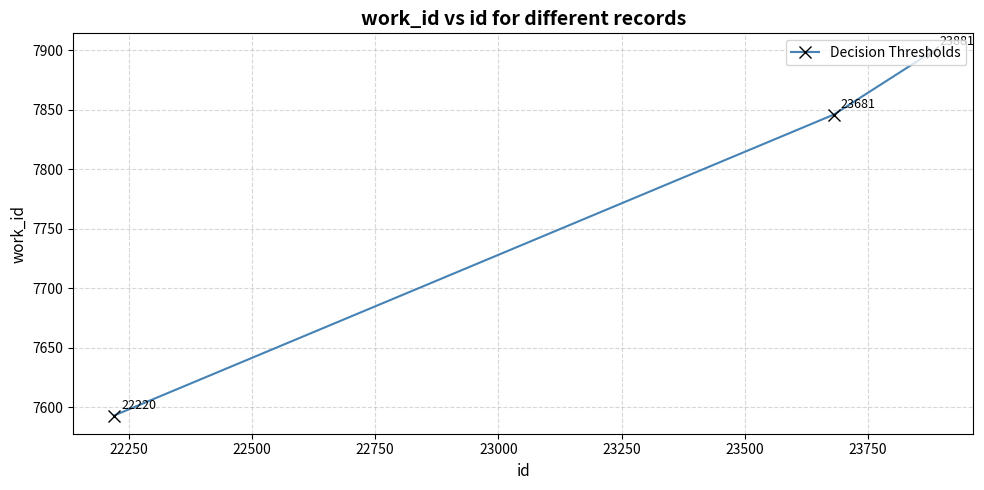

Count the values in the range 7593 to 7899.

3